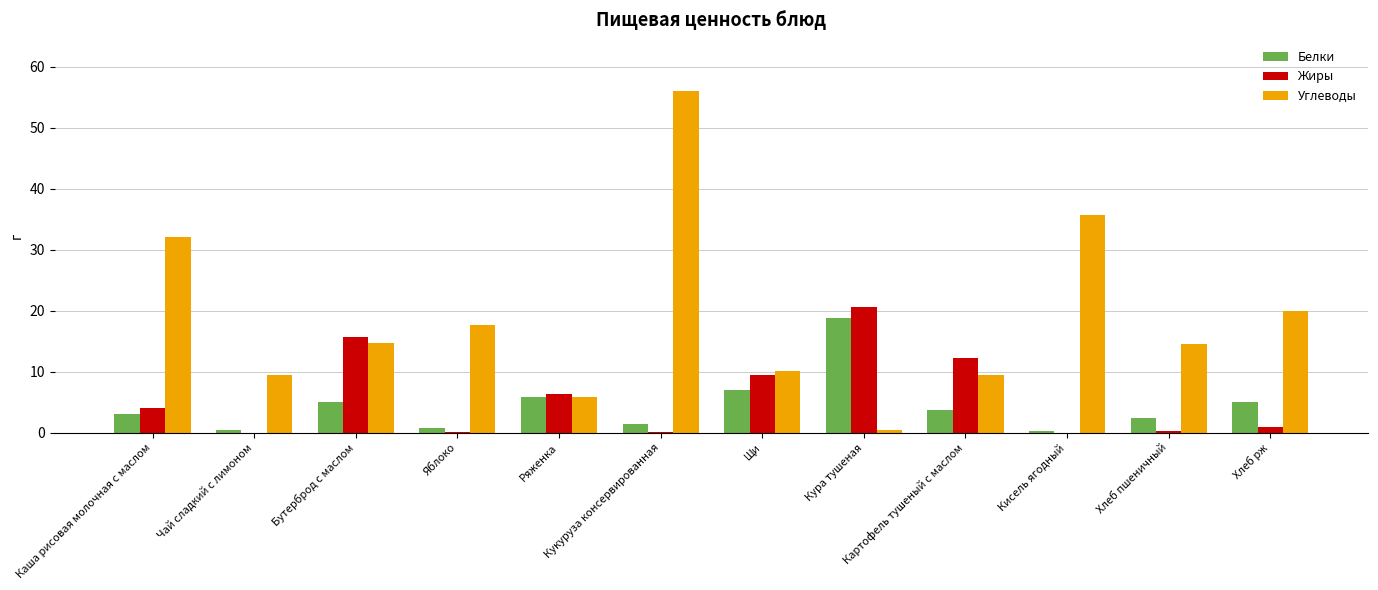

What value does the Жиры series have at Бутерброд с маслом?

15.7